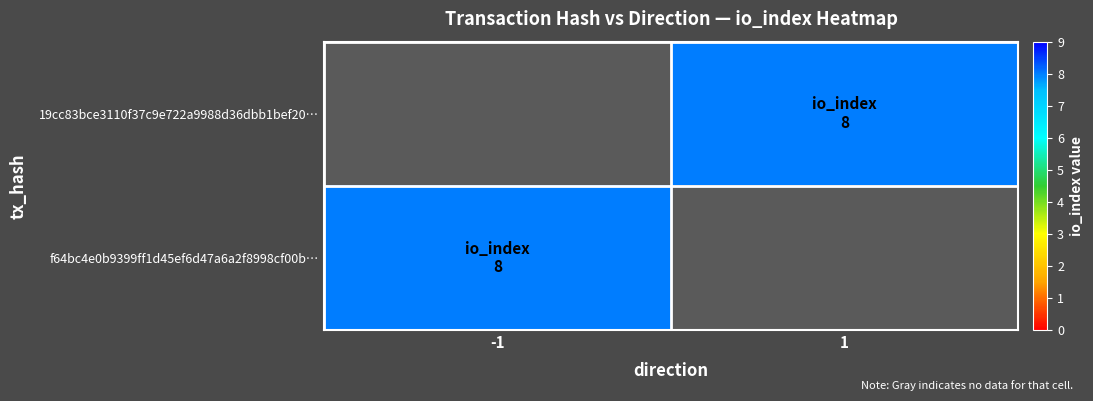

The f64bc4e0b9399ff1d45ef6d47a6a2f8998cf00b… series shows 8.0 at -1. True or false?

True